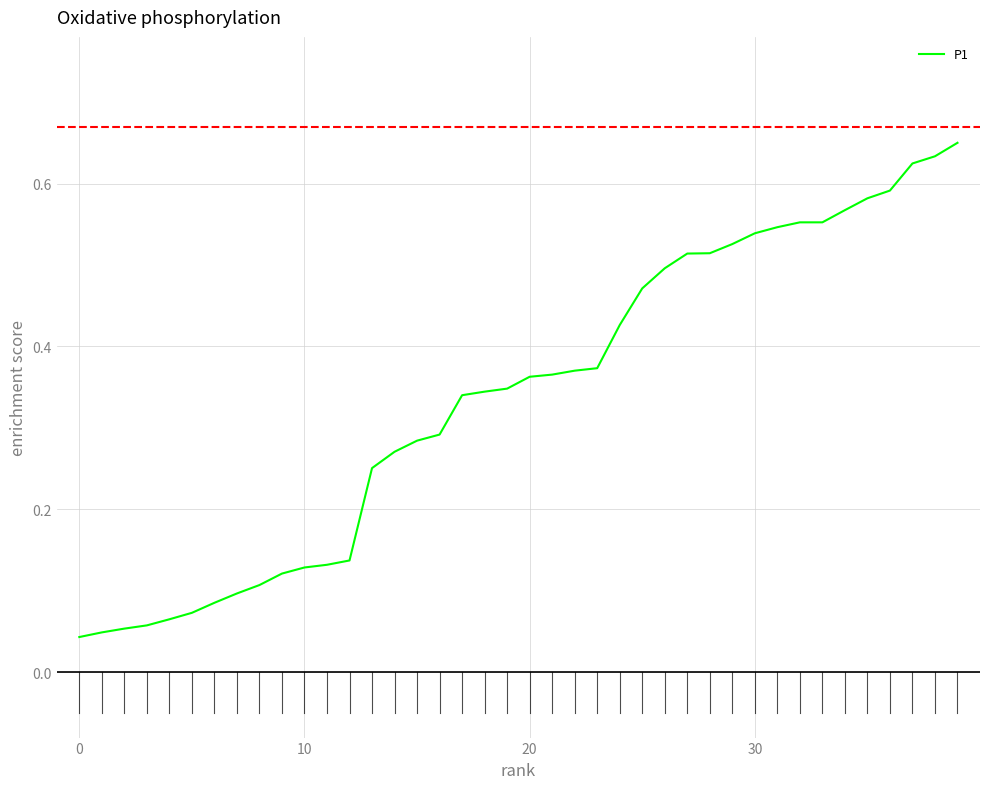

Reading left to right, transcribe all the data shown in this chart.

0.0	0.0	0.1	0.1	0.1	0.1	0.1	0.1	0.1	0.1	0.1	0.1	0.1	0.3	0.3	0.3	0.3	0.3	0.3	0.3	0.4	0.4	0.4	0.4	0.4	0.5	0.5	0.5	0.5	0.5	0.5	0.5	0.6	0.6	0.6	0.6	0.6	0.6	0.6	0.7